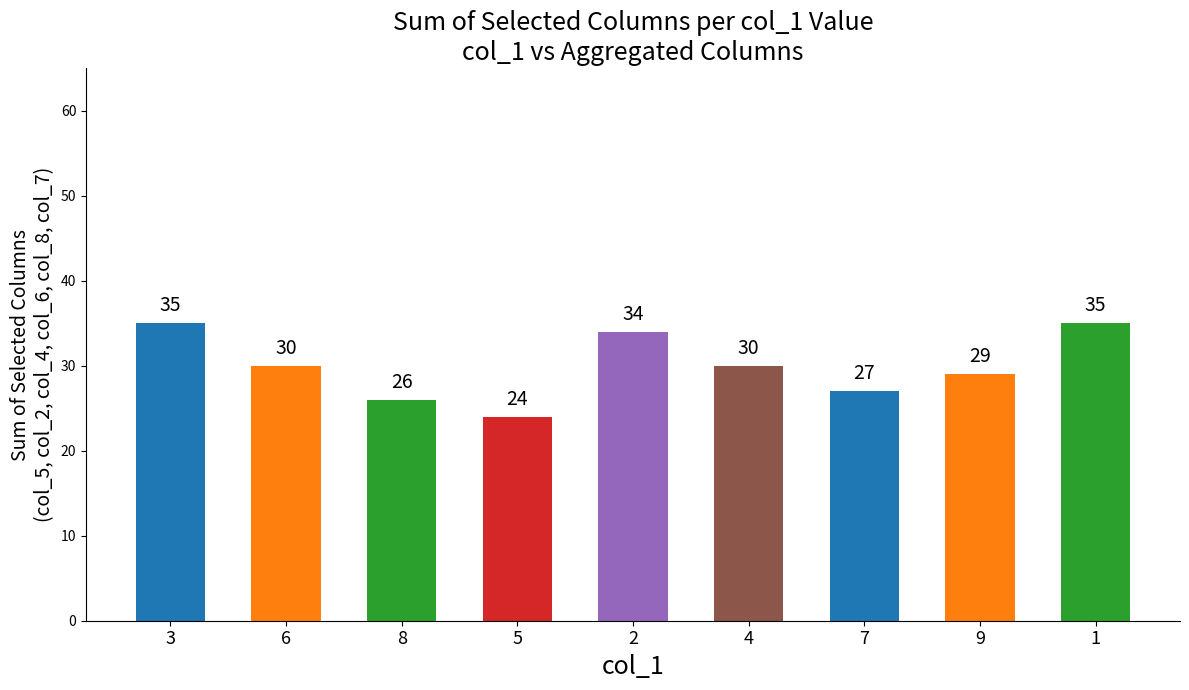

True or false: the data shows 38 at 5.

False